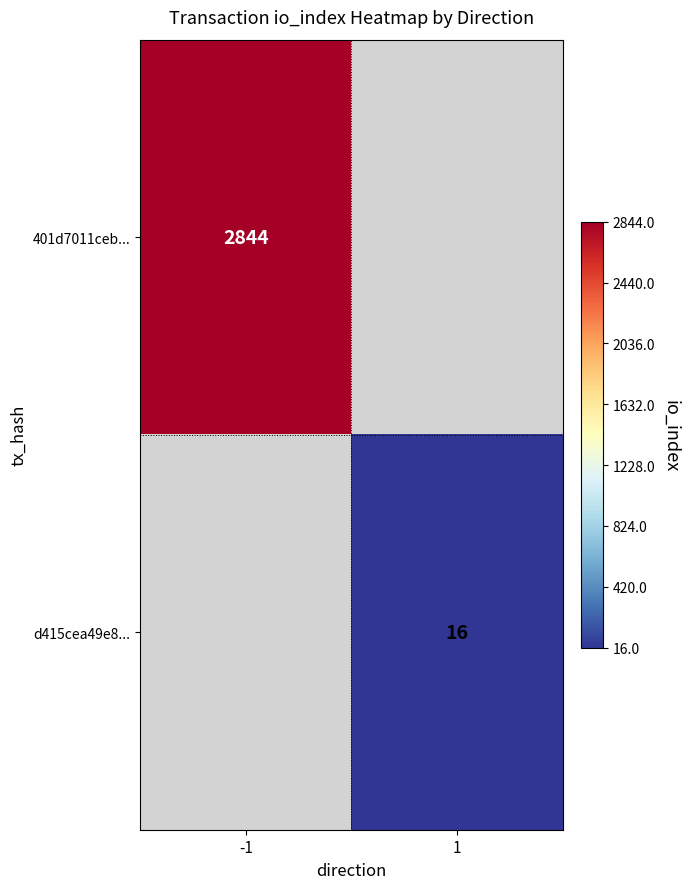

True or false: d415cea49e8... has a value of 16 at 1.

True